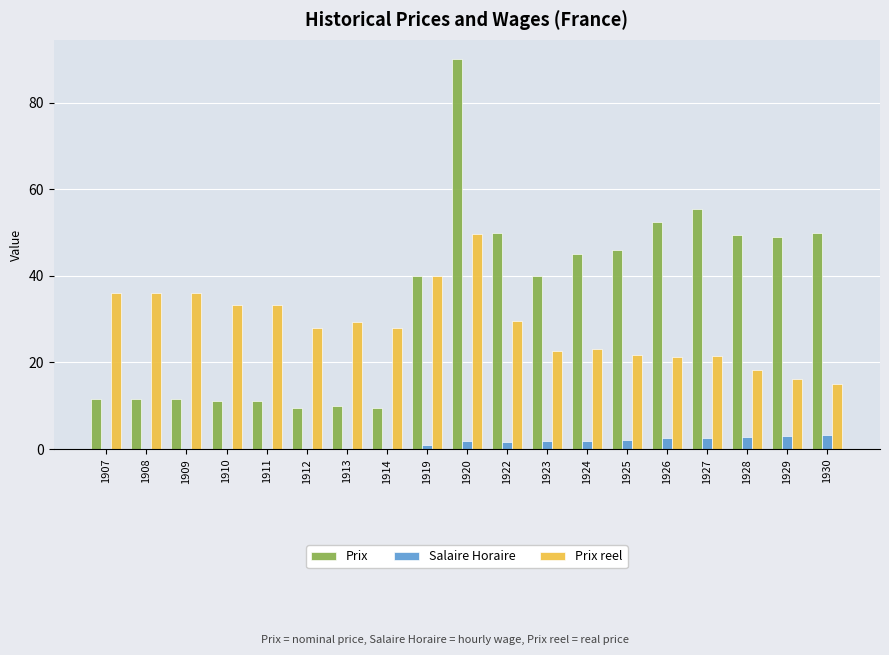

Which series changed the most between 1910 and 1914?

Prix reel